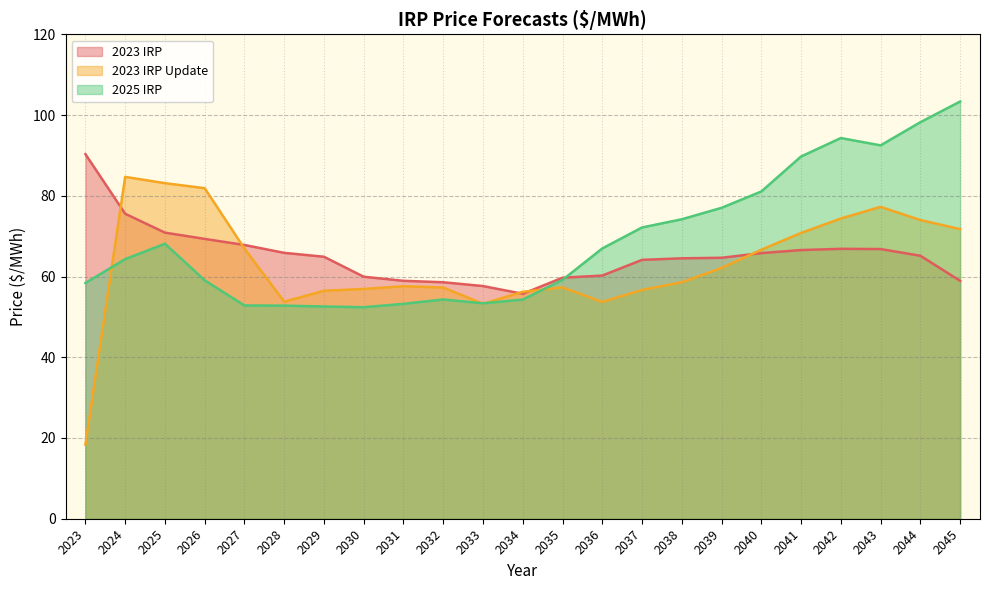

What is the average value of the 2023 IRP series?

65.2